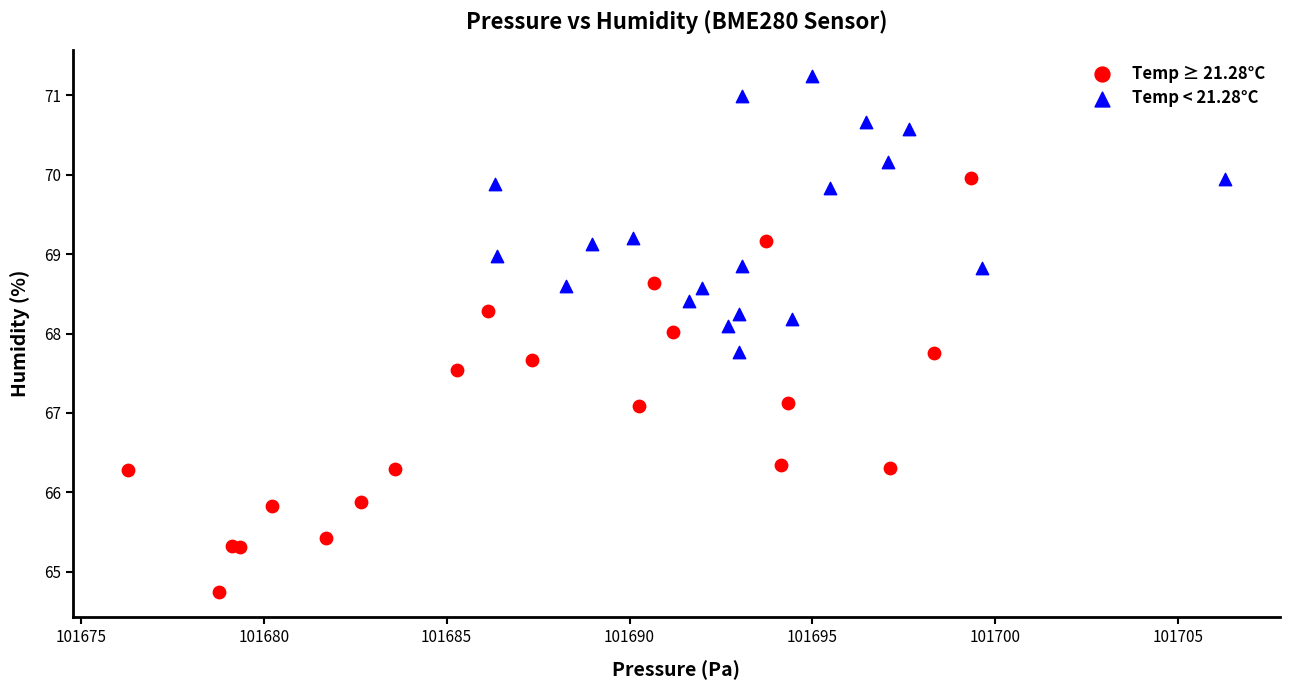

Which series reaches the minimum Y coordinate?

Temp ≥ 21.28°C